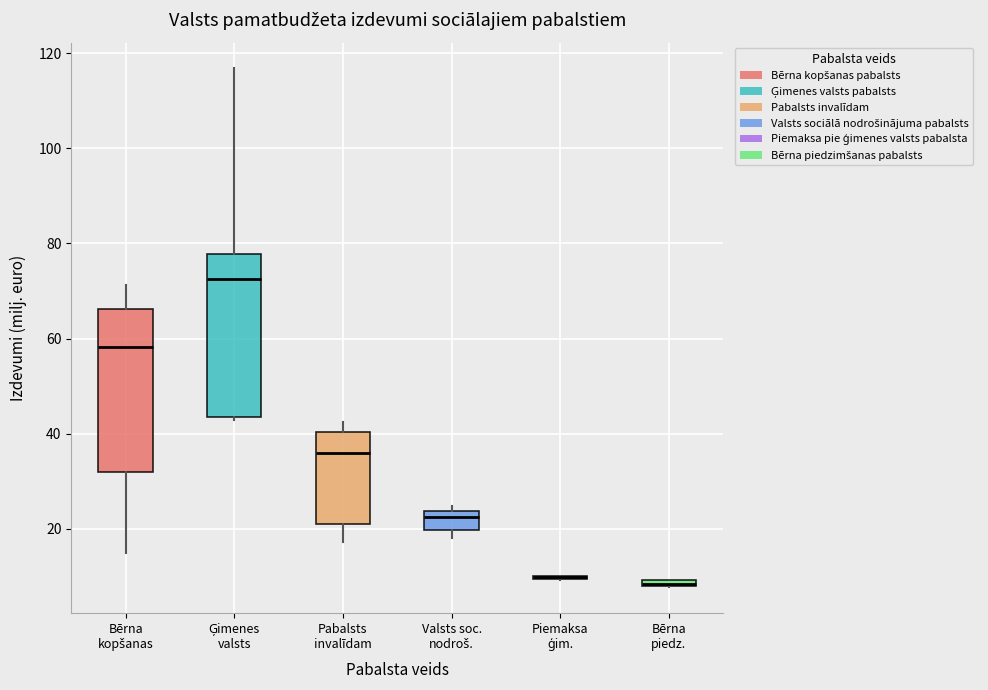

Where does the upper whisker of the box for Pabalsts invalīdam end on the y-axis? The values are not printed on the chart, so give them approximately, as read against the axis.

42